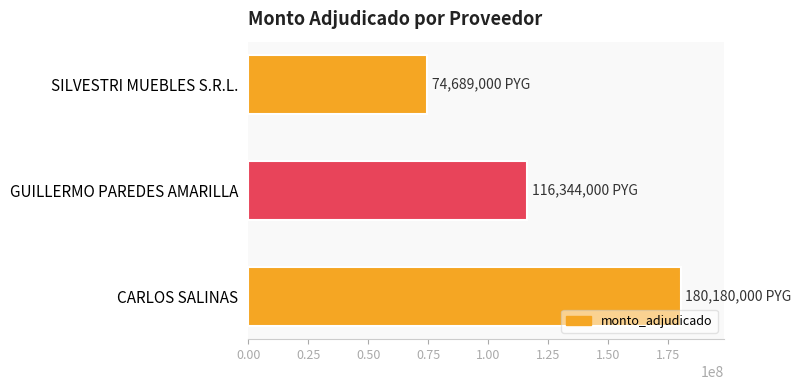

Where is the data nearest to the value 127434500?

GUILLERMO PAREDES AMARILLA